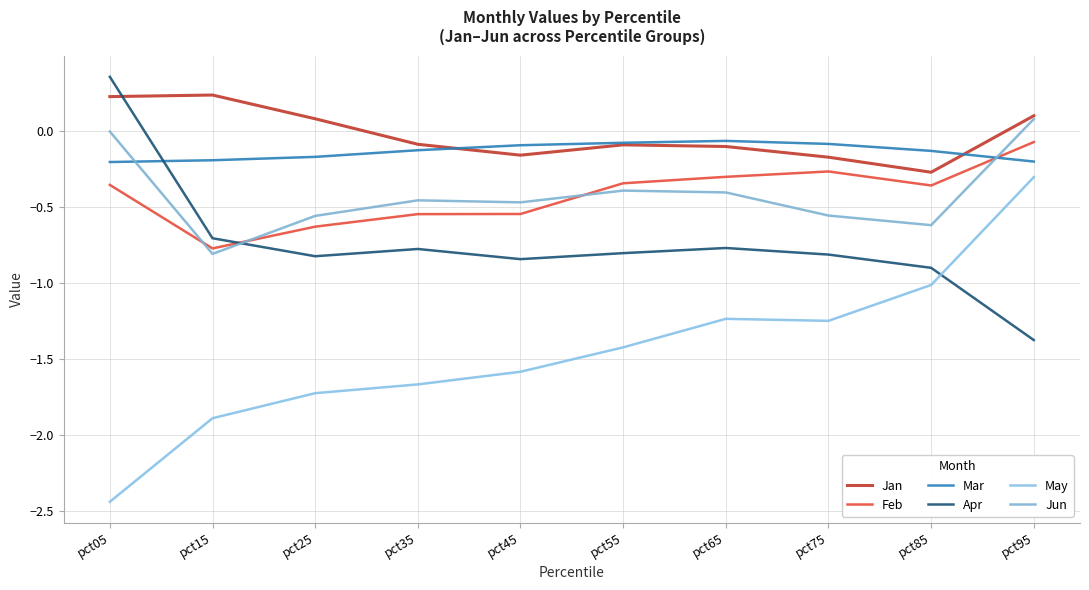

How many lines are shown in the chart?

6